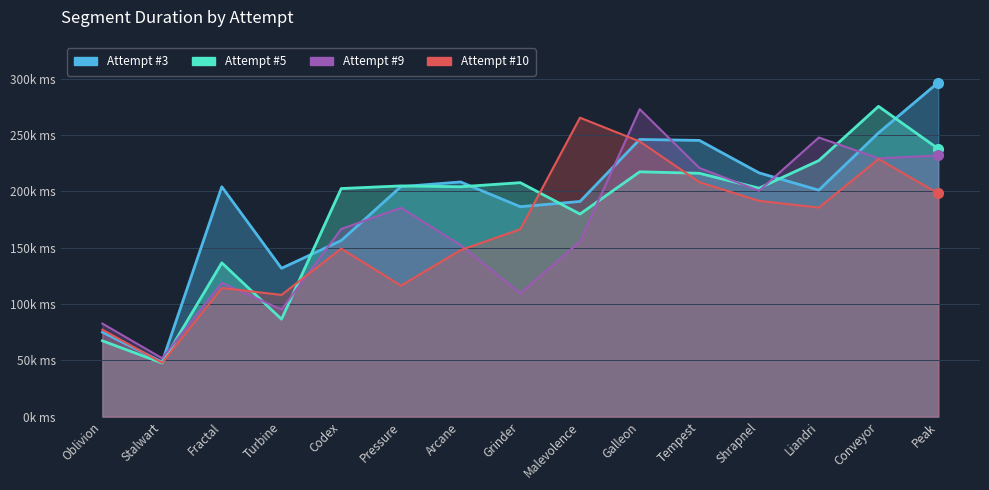

Between which two adjacent categories do Attempt #3's Duration (ms) and Attempt #10's Duration (ms) first intersect?

Oblivion and Stalwart